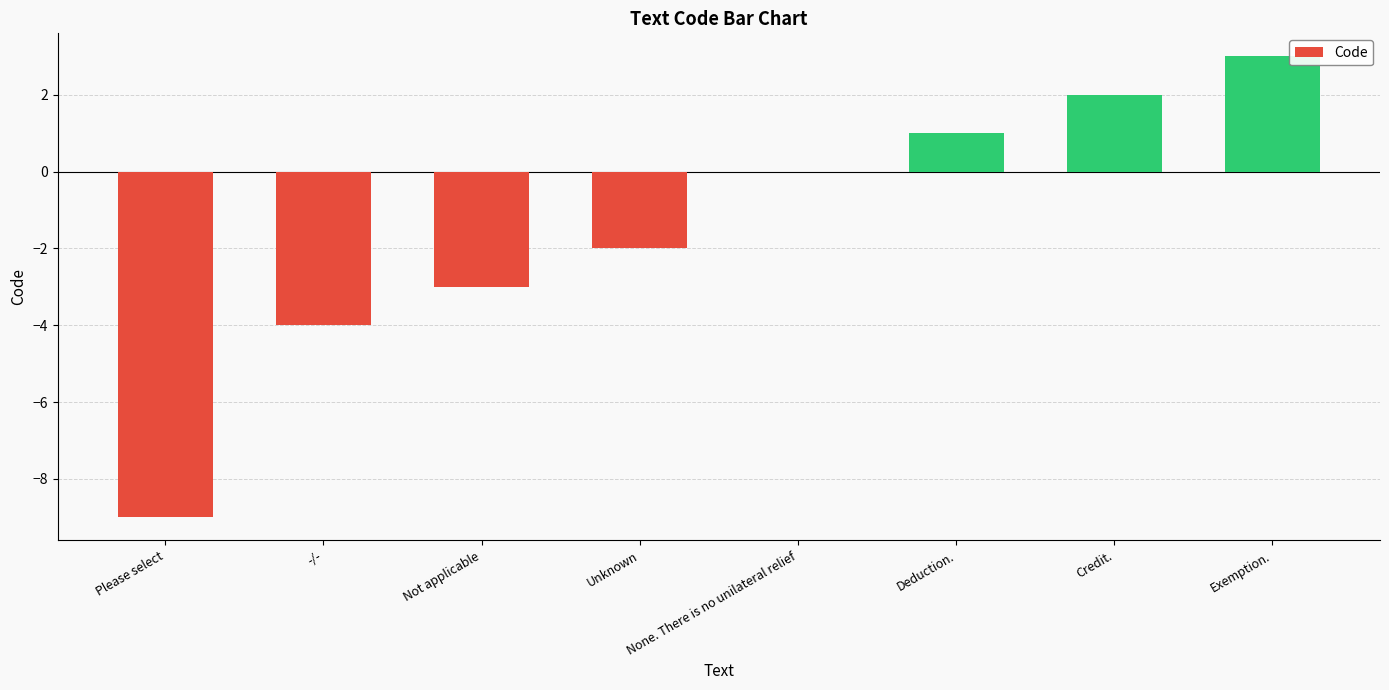

What is the change in value from -/- to None. There is no unilateral relief?

+4